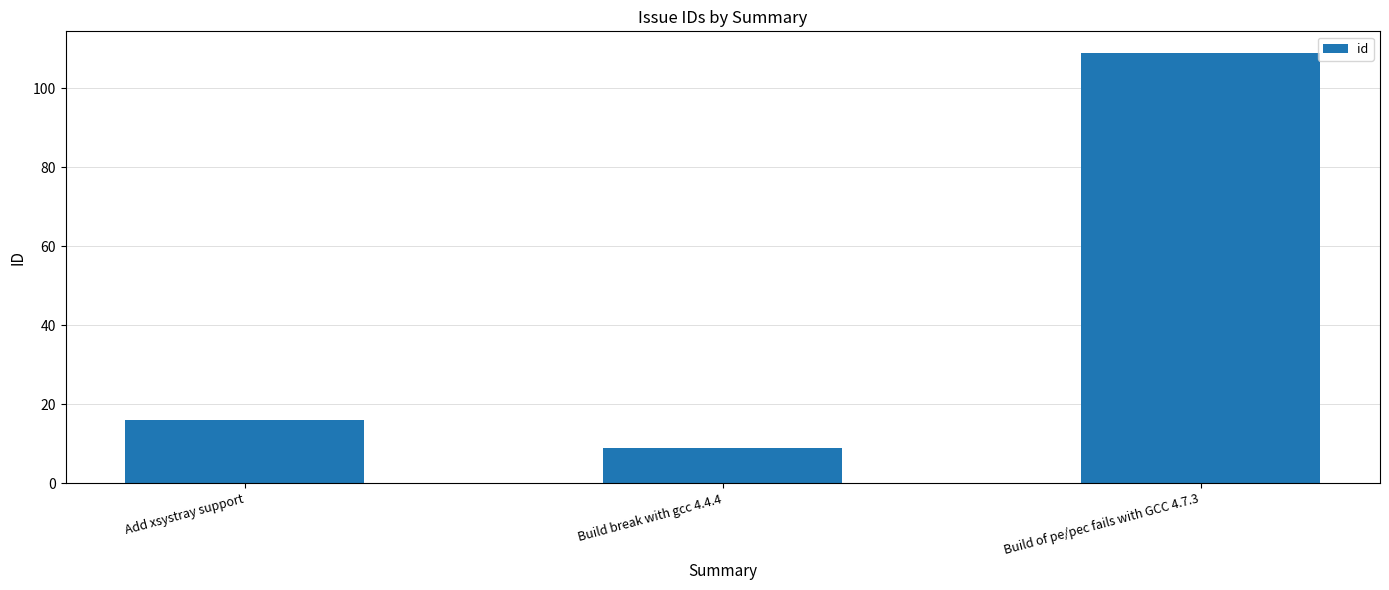

What position from the right is Add xsystray support?

3